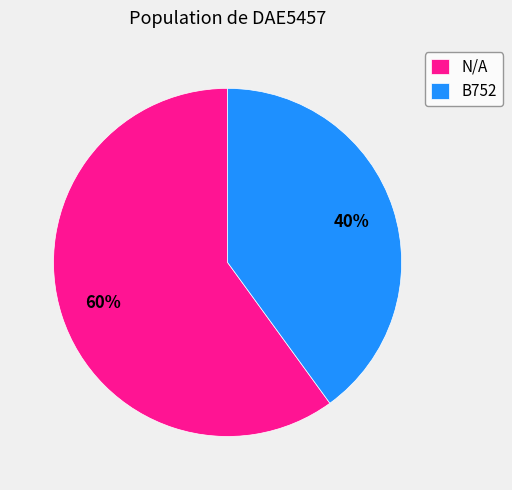

How many slices are in this pie chart?

2